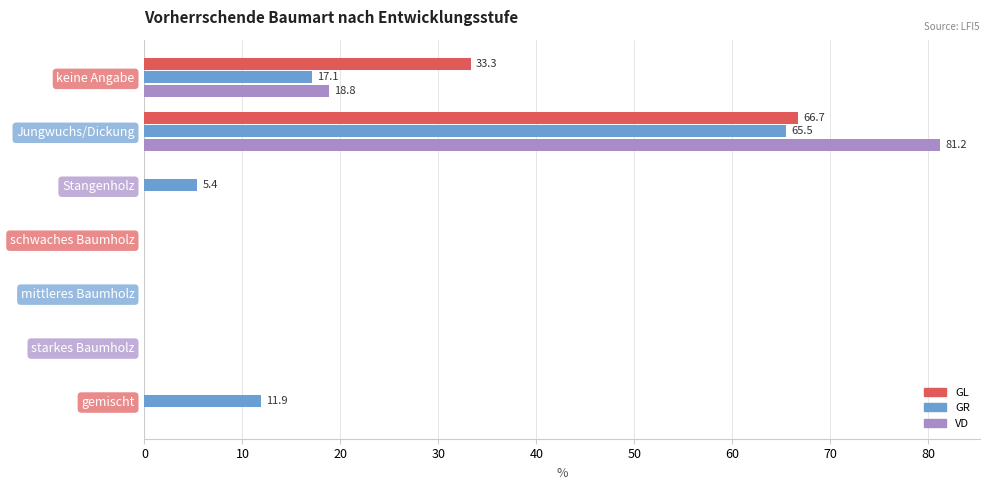

Is the value of VD at mittleres Baumholz greater than the value of GR at gemischt?

No